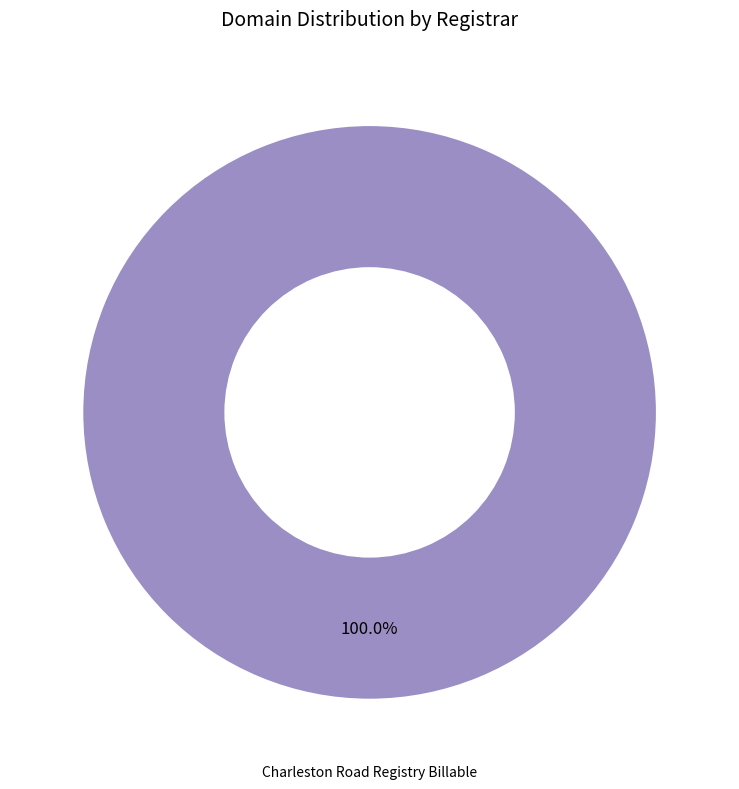

To the nearest percent, what portion does Charleston Road Registry Billable represent?

100%